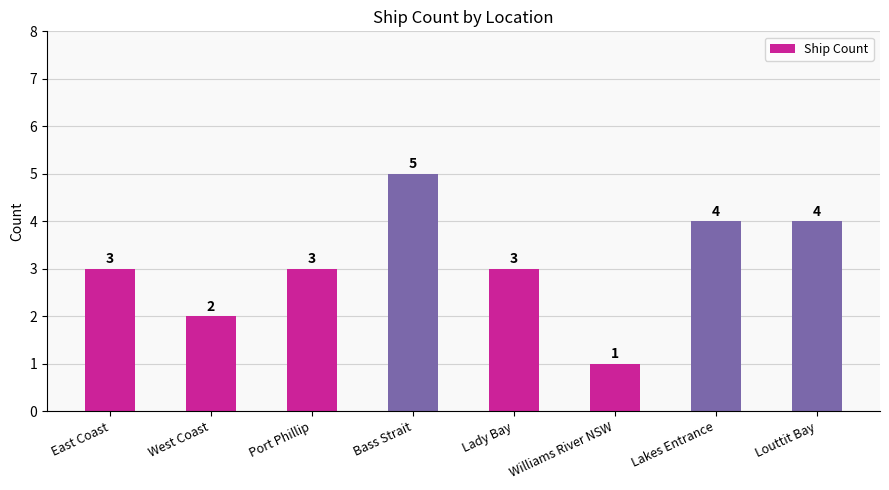

Are the bars grouped side by side (vs. stacked)?

No